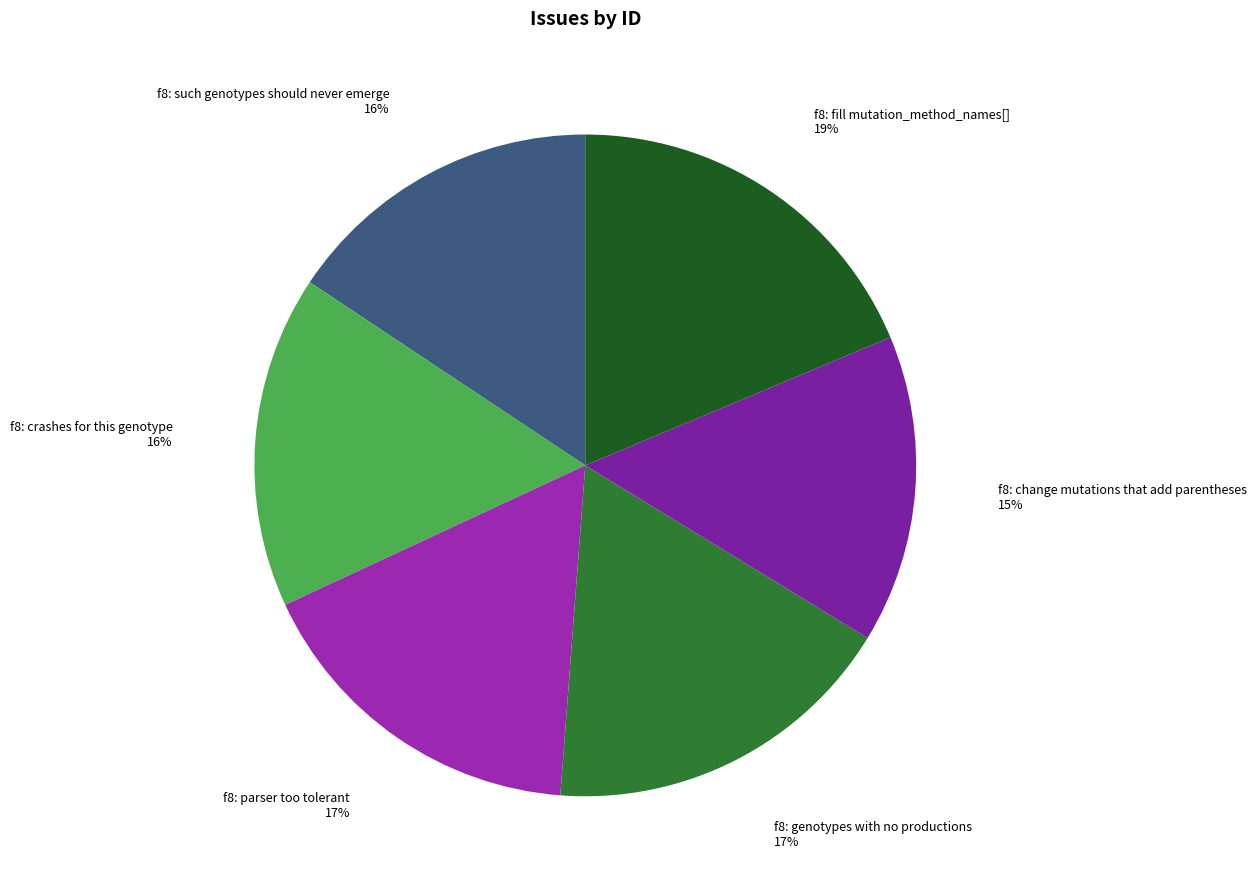

Which category has the biggest portion of the pie?

f8: fill mutation_method_names[]